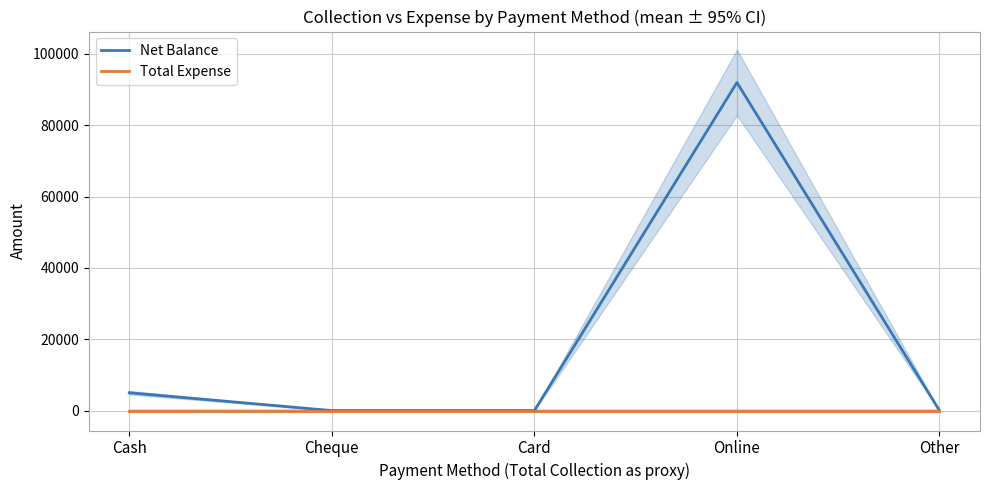

What is the sum of the Net Balance values at Card and Online?

92000